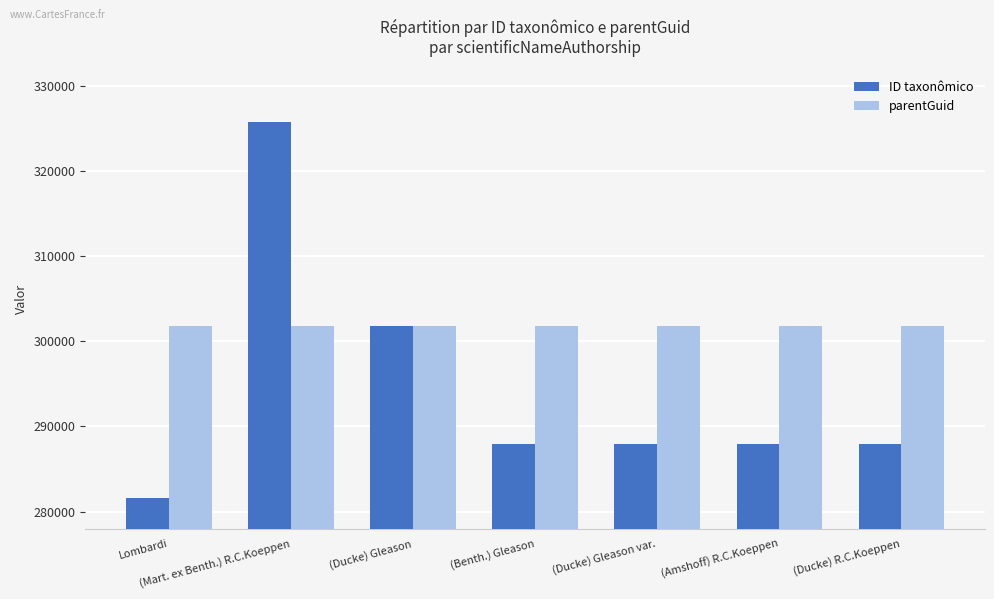

The parentGuid series shows 301853 at (Ducke) Gleason. True or false?

True